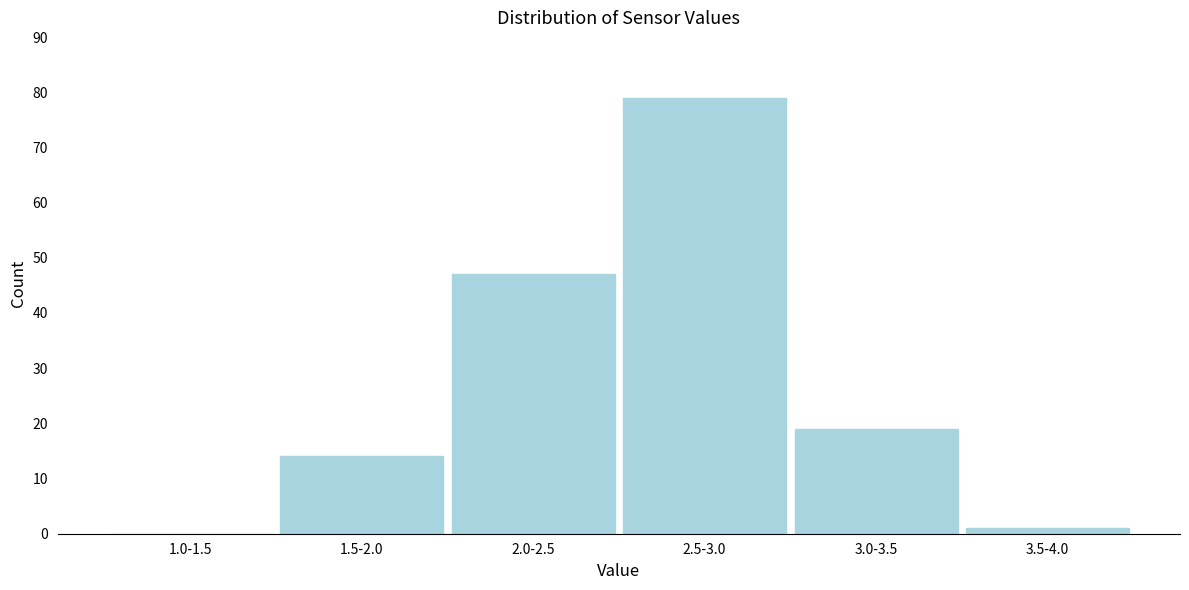

Reading left to right, what are all the values shown in this chart?

1.0-1.5=0	1.5-2.0=14	2.0-2.5=47	2.5-3.0=79	3.0-3.5=19	3.5-4.0=1